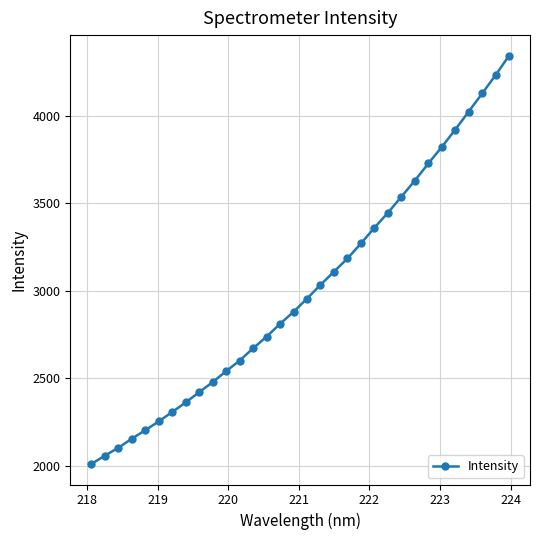

How many categories are shown in the chart?

32